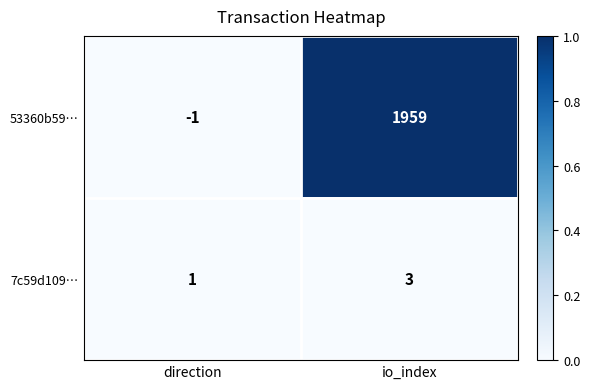

Count the number of data series in this chart.

2